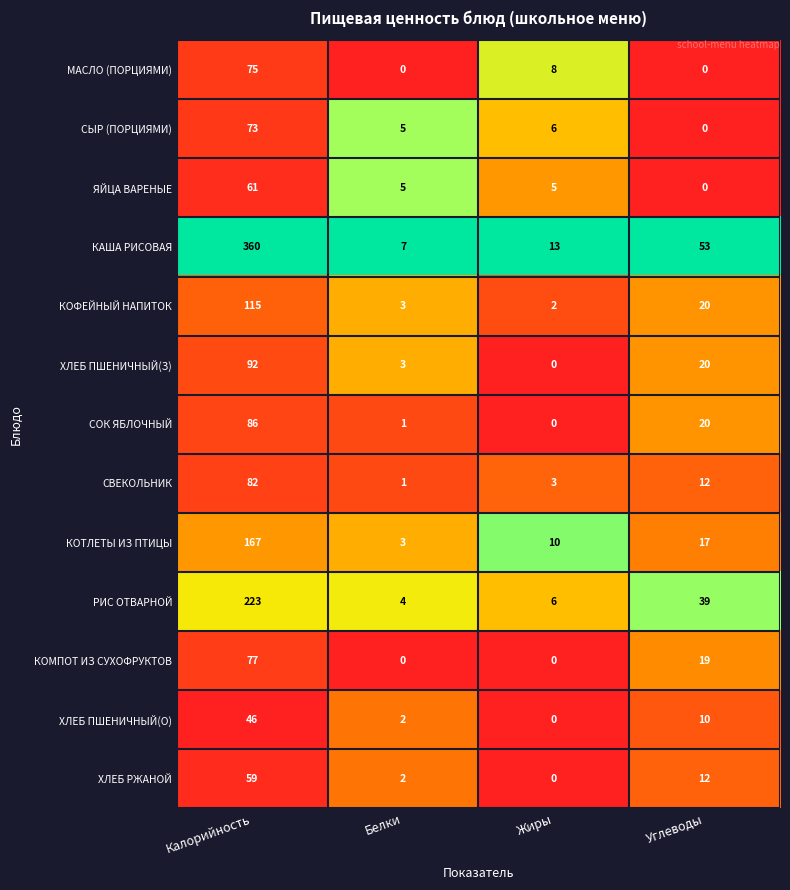

The ХЛЕБ ПШЕНИЧНЫЙ(З) series shows 41 at Калорийность. True or false?

False